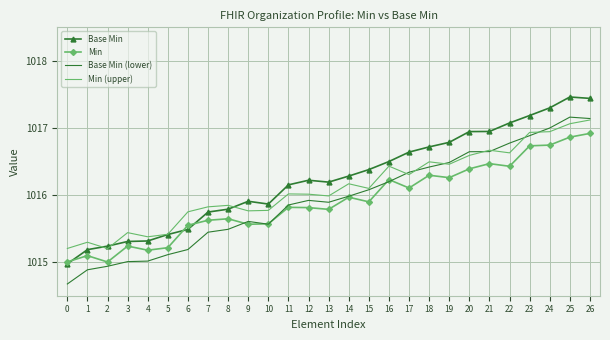

Which series has the largest total across all categories?

Base Min